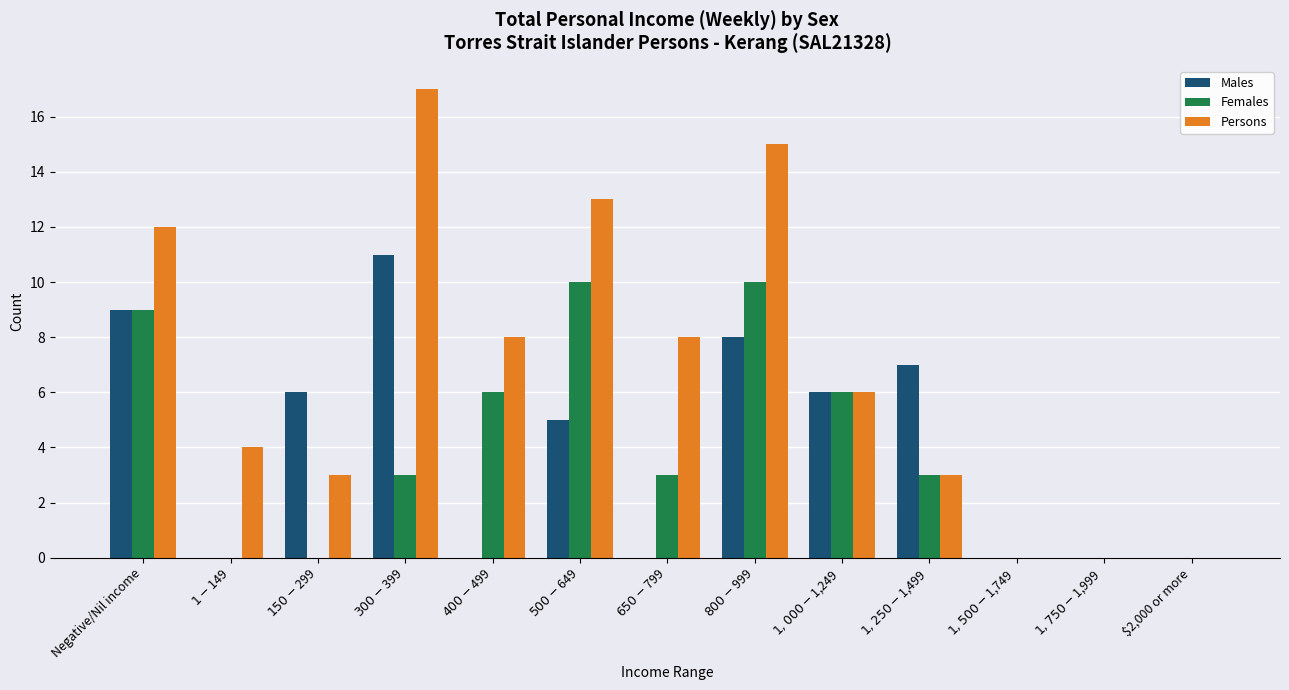

What is the sum of all Persons values?

89